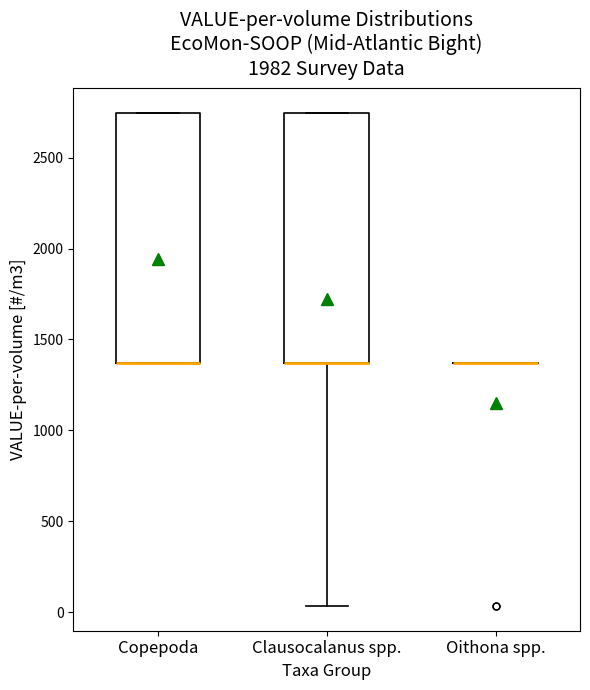

Reading left to right, read every box against the y-axis: the position of its median line, the range the box covers, and the ends of its whiskers. The values are not printed on the chart, so give them approximately, as read against the axis.

Copepoda: median 1350 (drawn on the box's lower edge), box 1350 to 2750, whiskers 1350 to 2750
Clausocalanus spp.: median 1350 (drawn on the box's lower edge), box 1350 to 2750, whiskers 50 to 2750
Oithona spp.: box collapsed to a line at 1350, whiskers 1350 to 1350